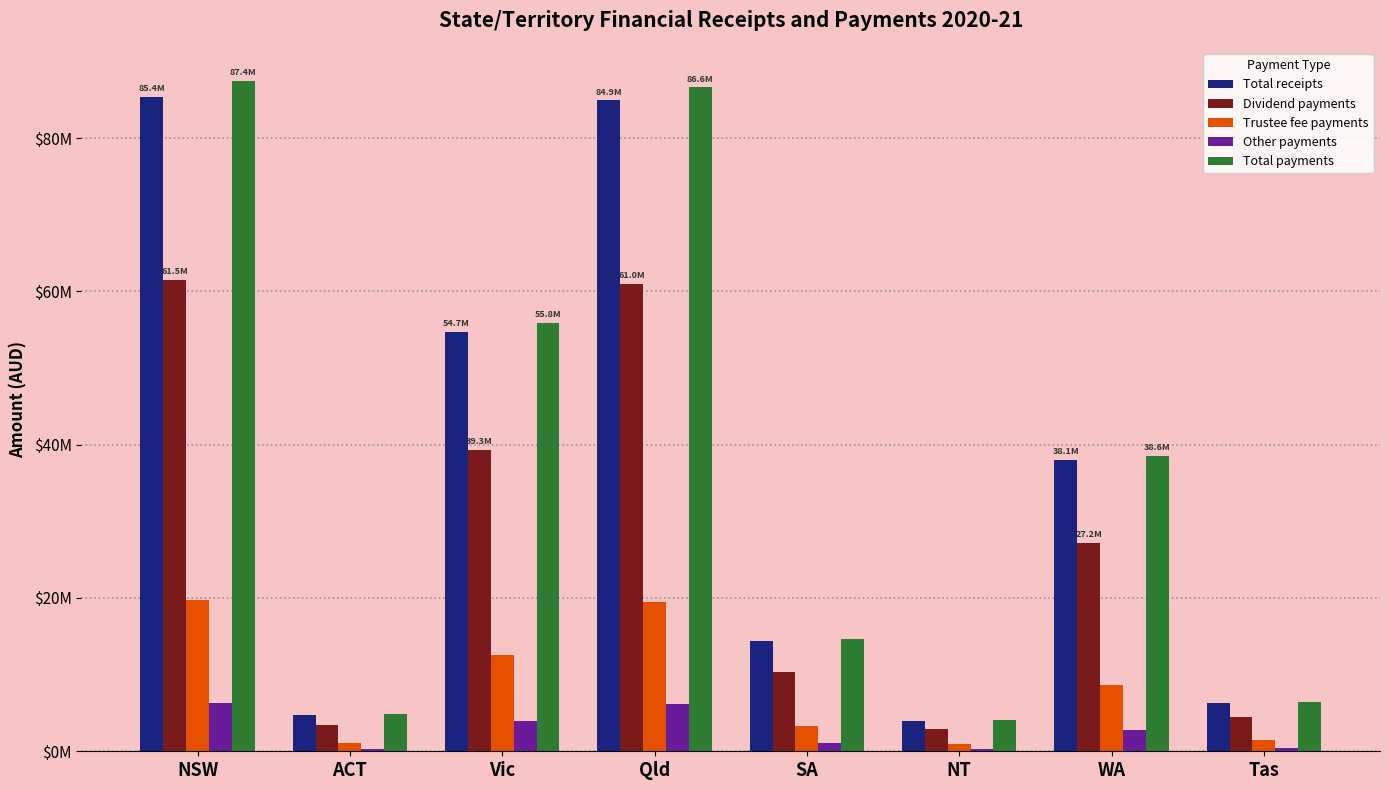

Which series changed the most between Vic and NT?

Total payments